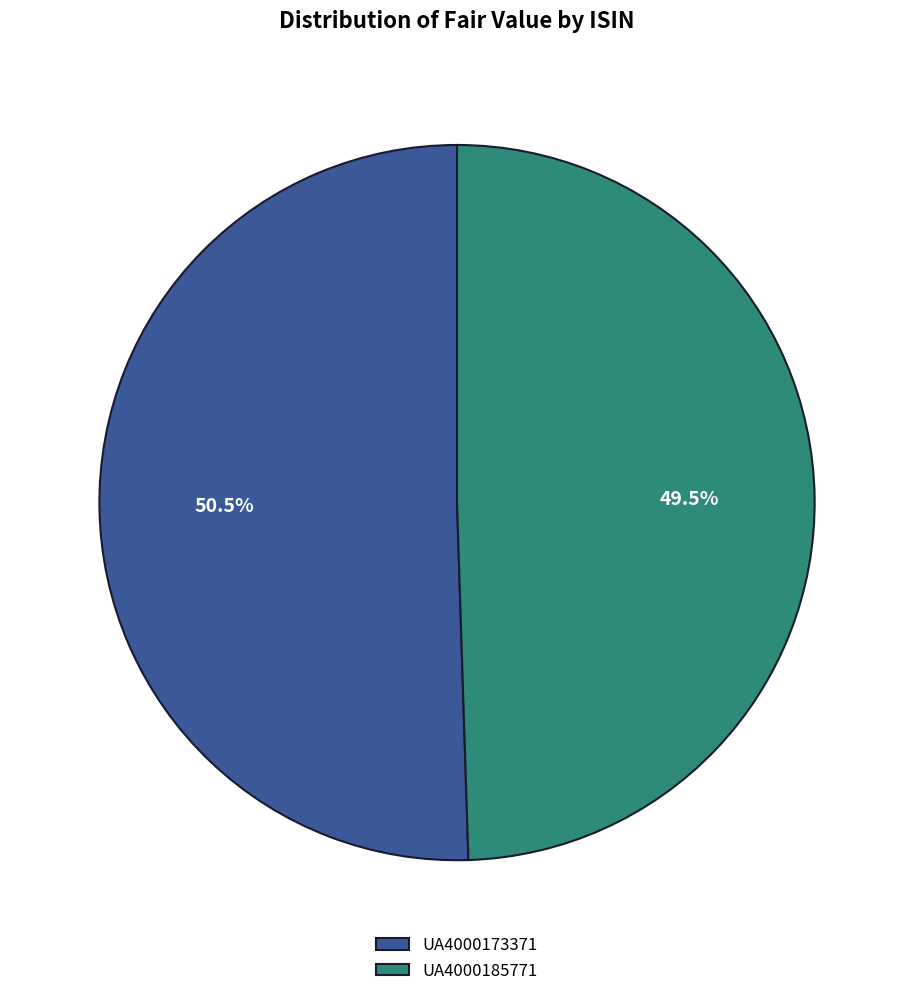

Rank the categories by value from lowest to highest.

UA4000185771, UA4000173371